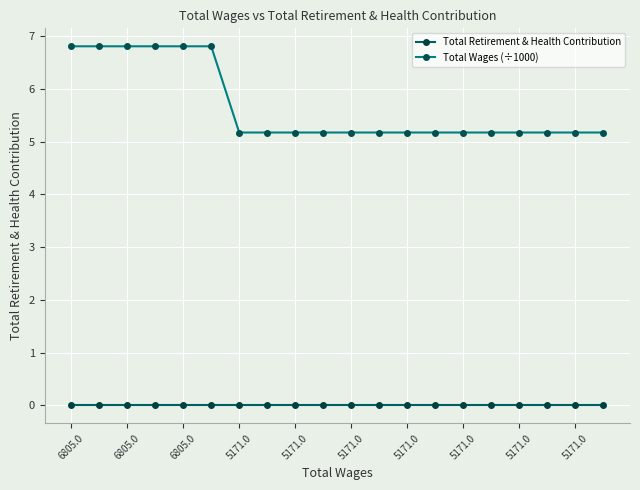

What is the highest value of the Total Wages (÷1000) series?

6.8